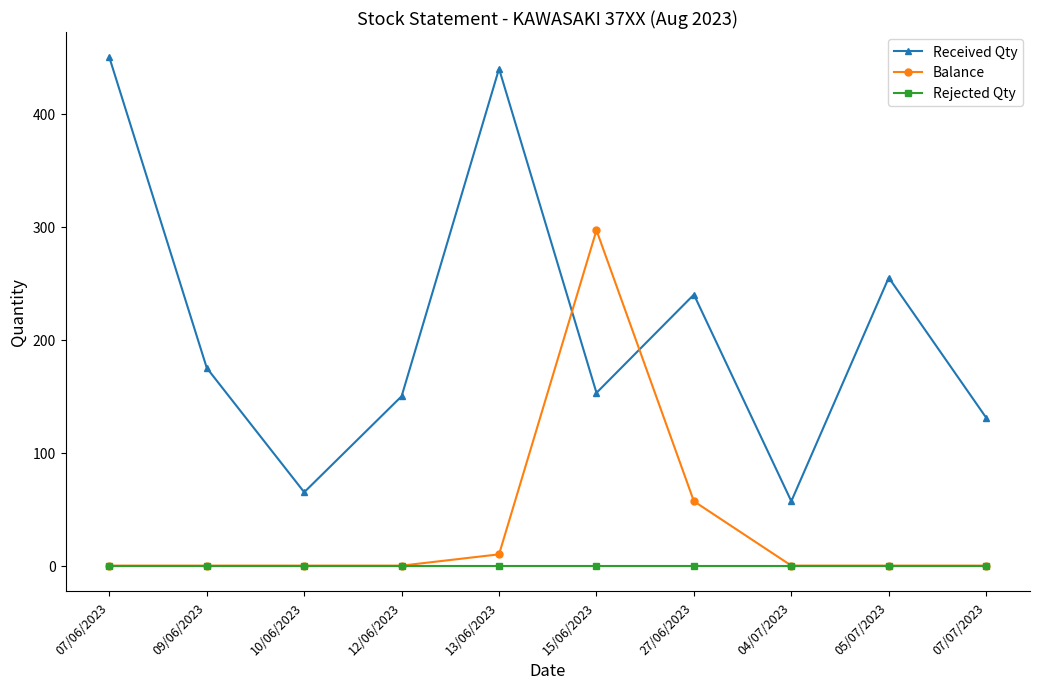

What is the spread (max minus min) of values at 09/06/2023?

175